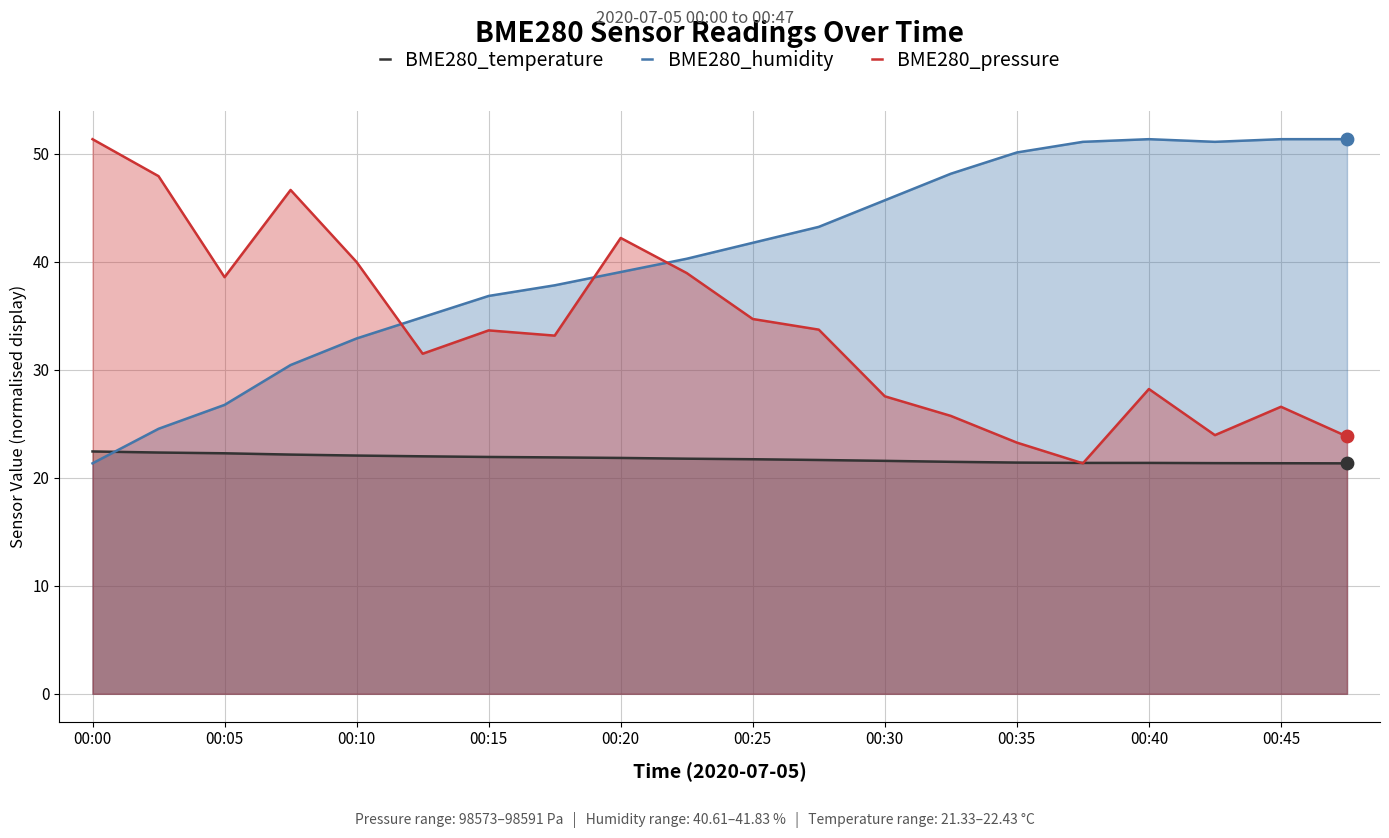

At how many categories does at least one series exceed 39?

16